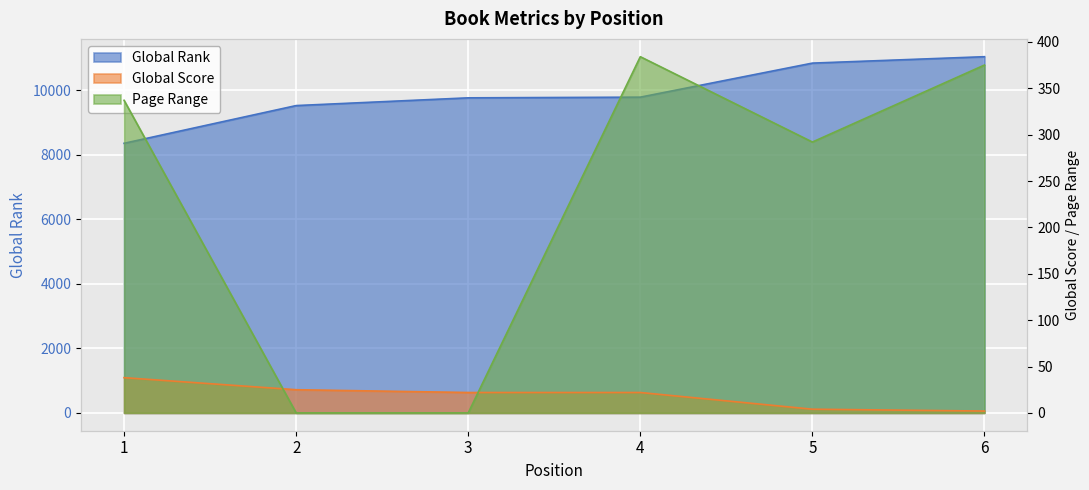

Where is Global Rank nearest to the value 9705?

3